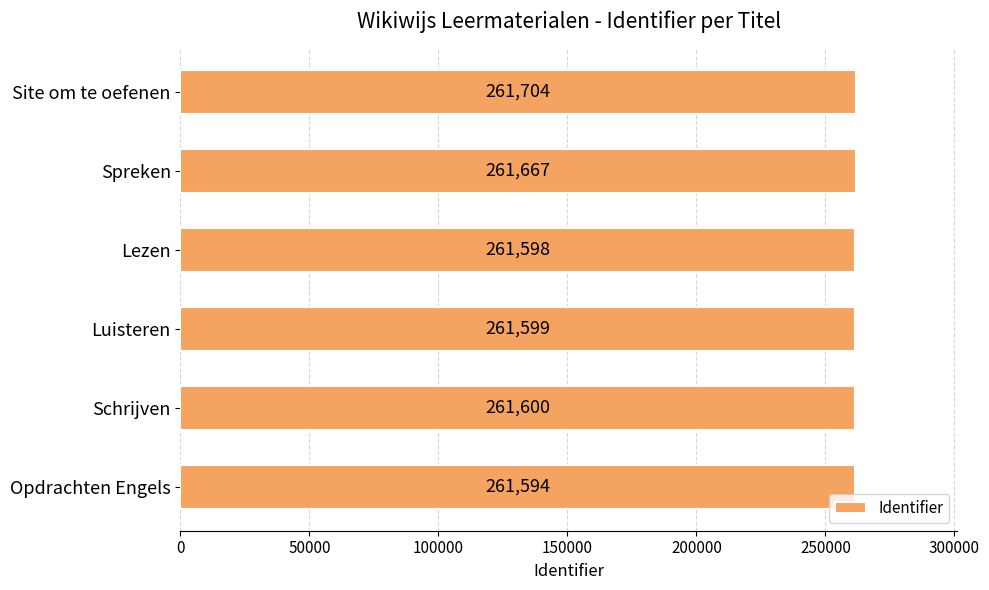

List the labels in order of value, largest first.

Site om te oefenen, Spreken, Schrijven, Luisteren, Lezen, Opdrachten Engels